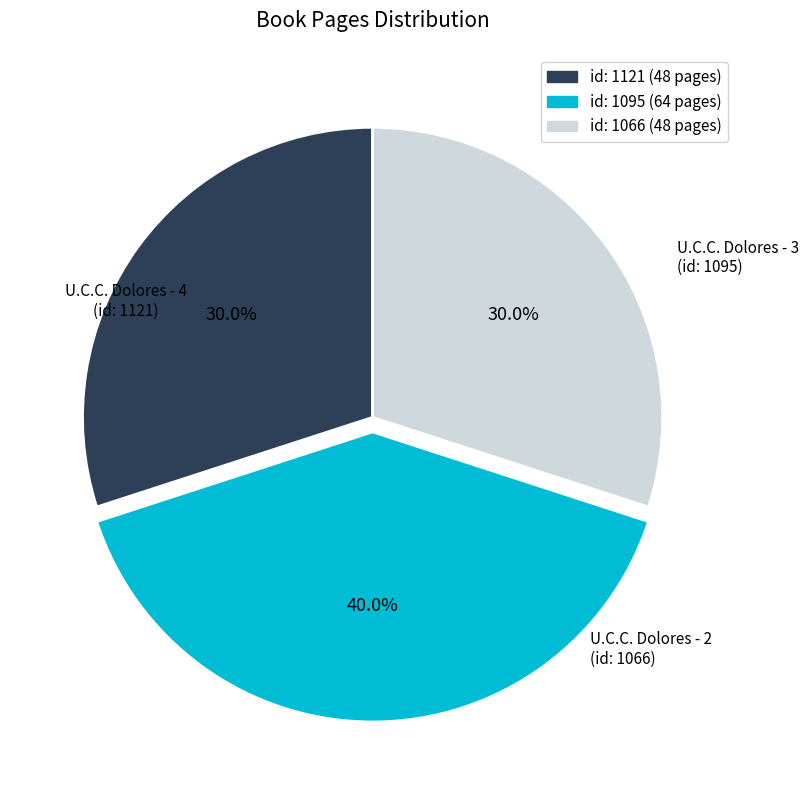

Does any single category account for the majority?

No